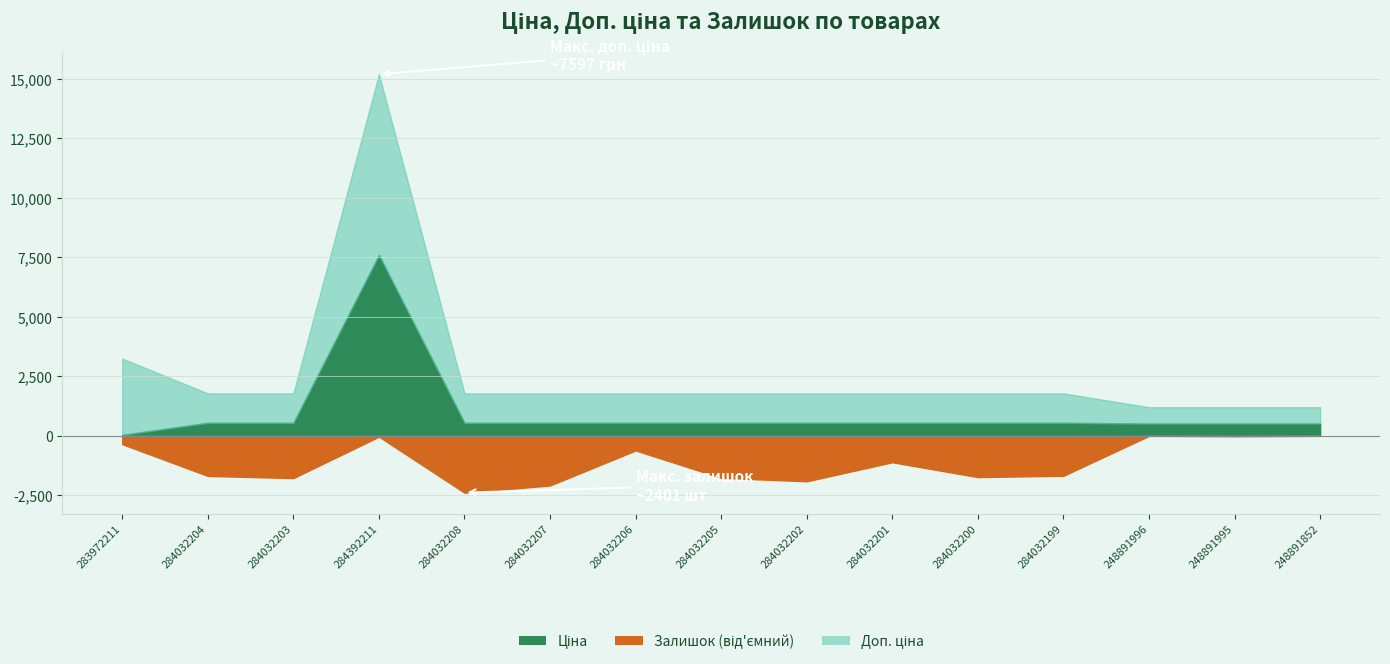

List the series in order of their peak value, lowest first.

Залишок, Ціна, Доп. ціна